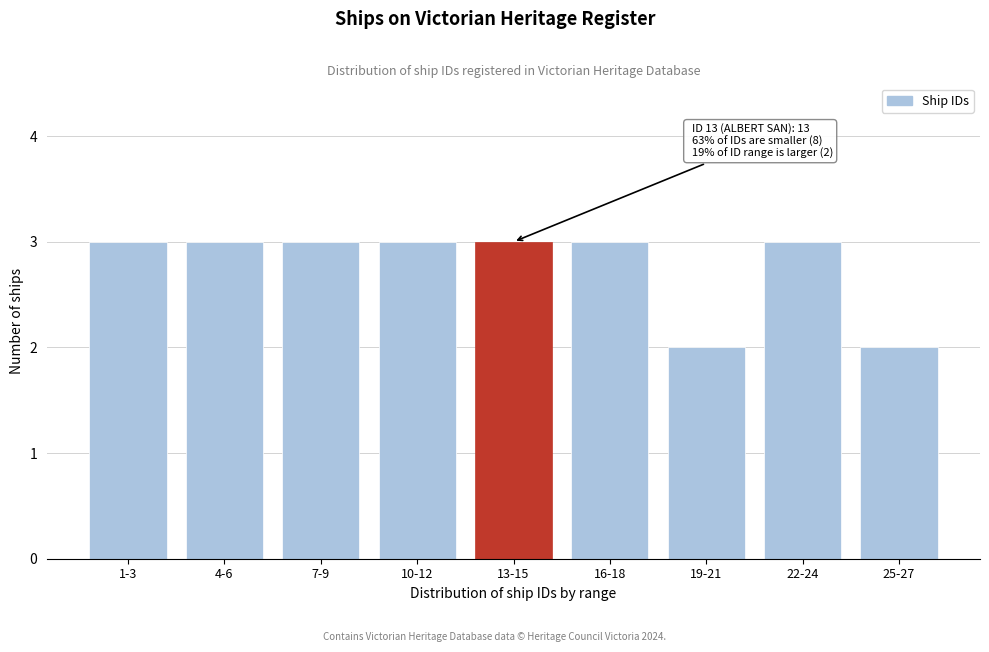

Reading left to right, list all the values displayed in this chart.

1-3=3	4-6=3	7-9=3	10-12=3	13-15=3	16-18=3	19-21=2	22-24=3	25-27=2